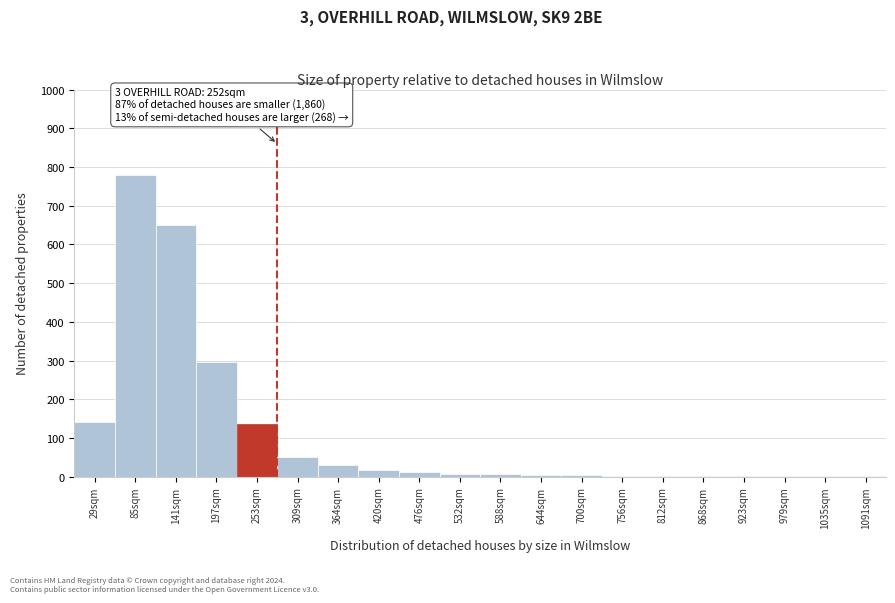

At which label is the value closest to 390?

197sqm